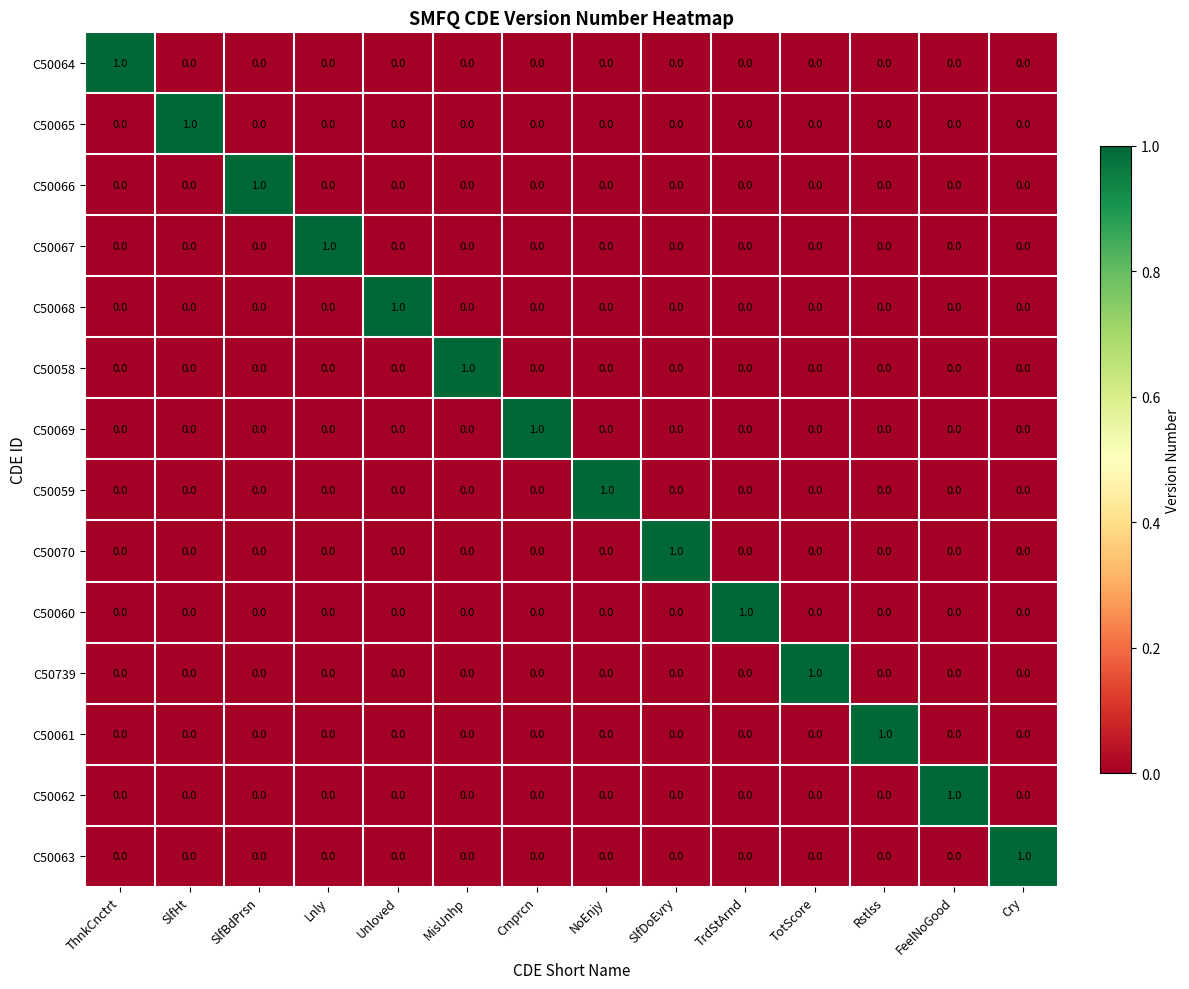

The value of C50067 at SlfDoEvry is 0. True or false?

True